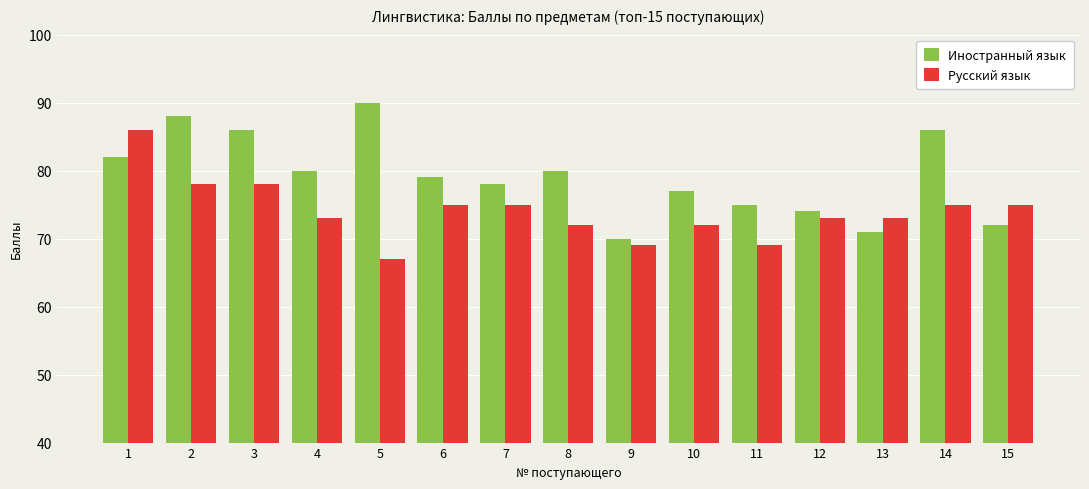

How many bars are there in total?

30